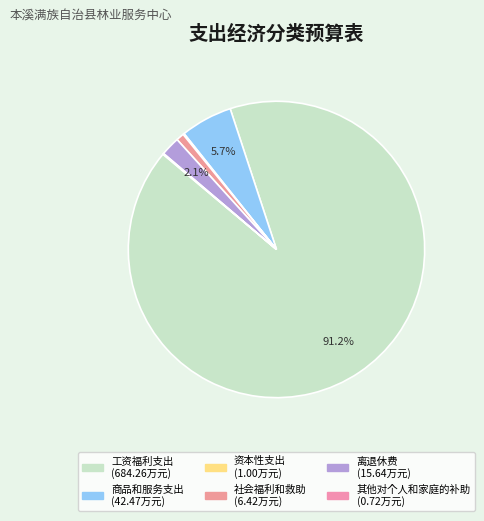

To the nearest percent, what is the difference between the largest and smallest slice percentages?

91%